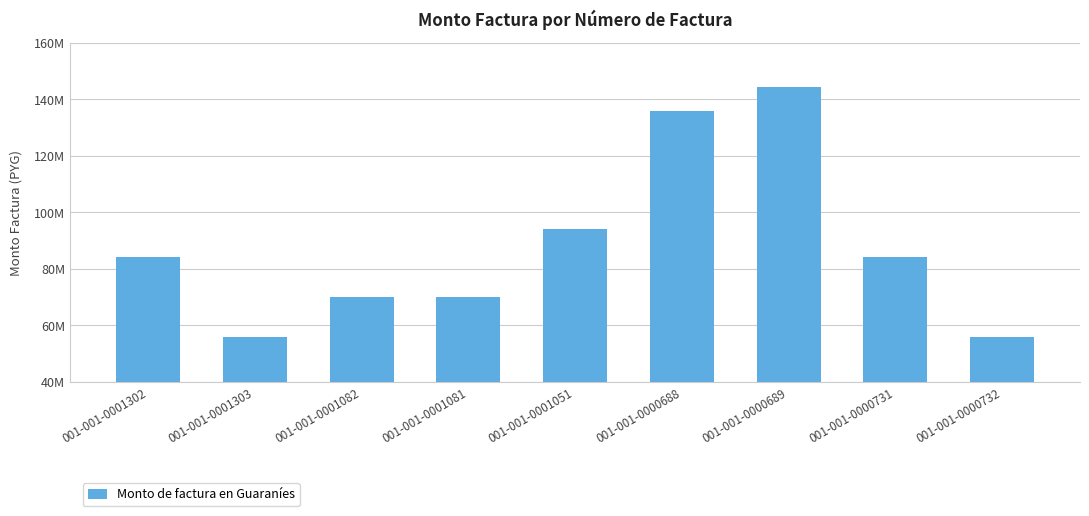

Are the bars horizontal?

No